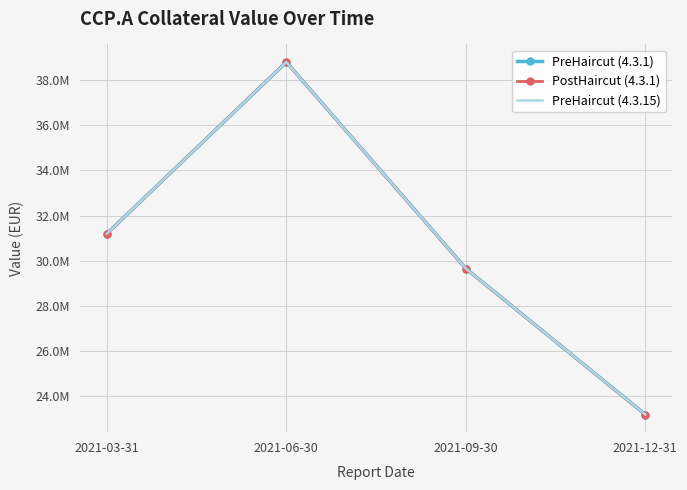

Read the PreHaircut (4.3.15) value at 2021-03-31.

31193364.7